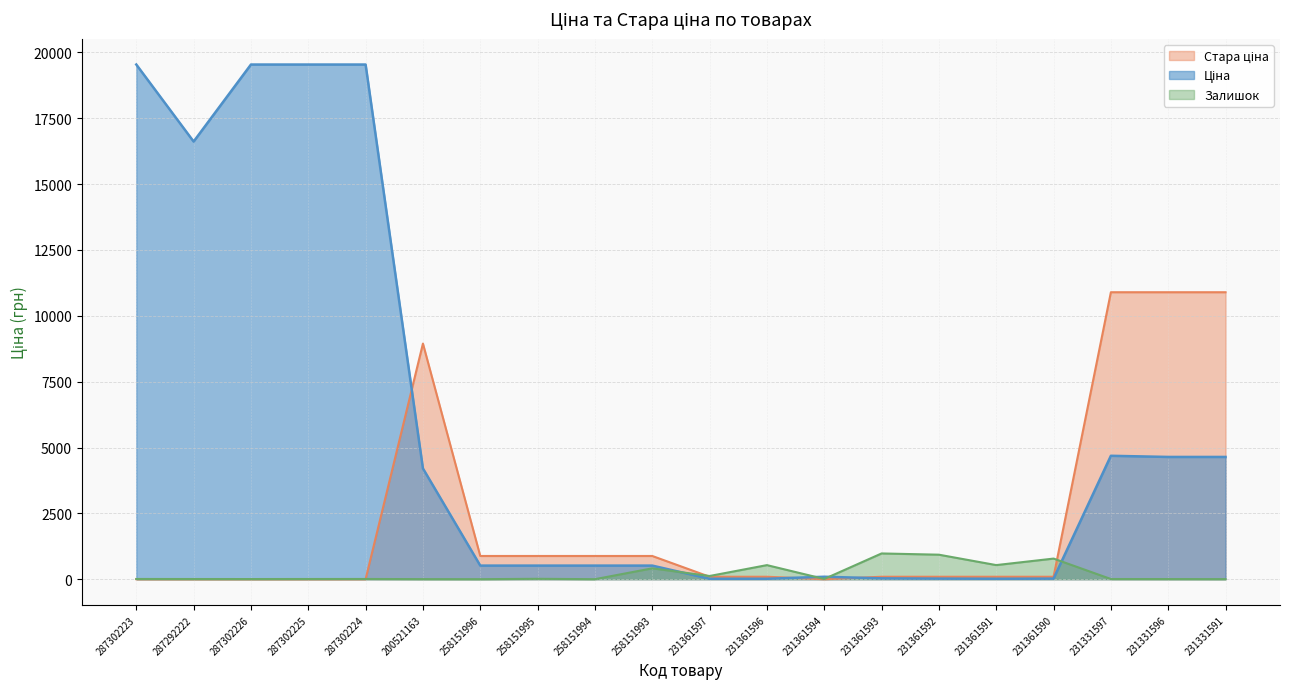

How many times do Ціна and Стара ціна cross each other?

3